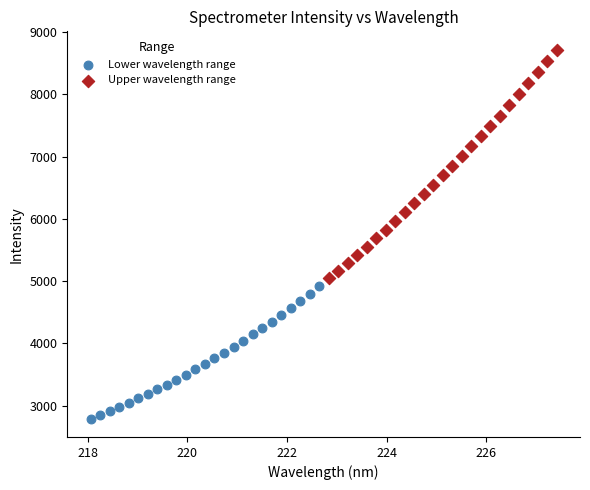

Which series has the widest spread of Y values?

Upper wavelength range